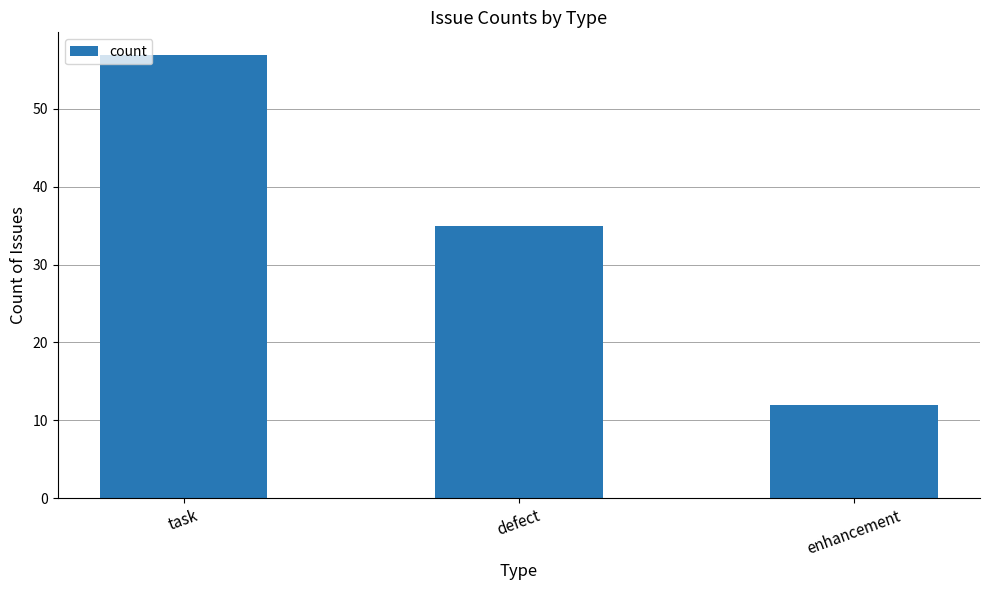

What is the average value?

35